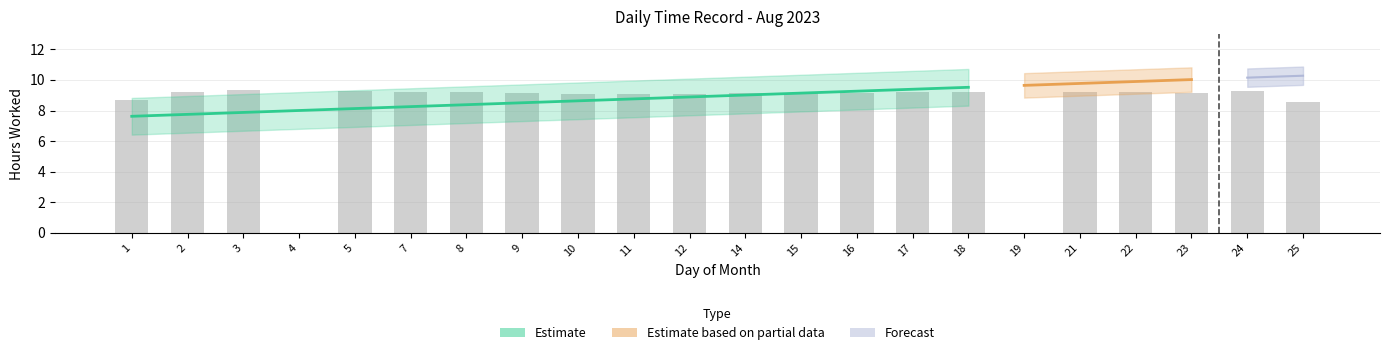

Reading left to right, transcribe all the data shown in this chart.

1=8.7	2=9.2	3=9.3	4=0.0	5=9.3	7=9.2	8=9.2	9=9.2	10=9.1	11=9.1	12=9.1	14=9.2	15=9.1	16=9.1	17=9.2	18=9.2	19=0.0	21=9.2	22=9.2	23=9.1	24=9.3	25=8.6